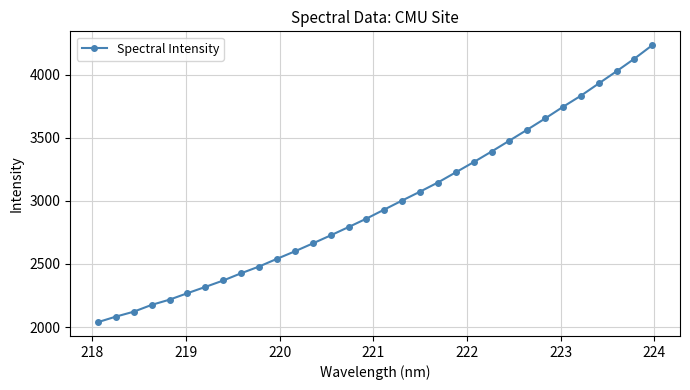

What is the difference between the second highest and minimum values?

2087.6